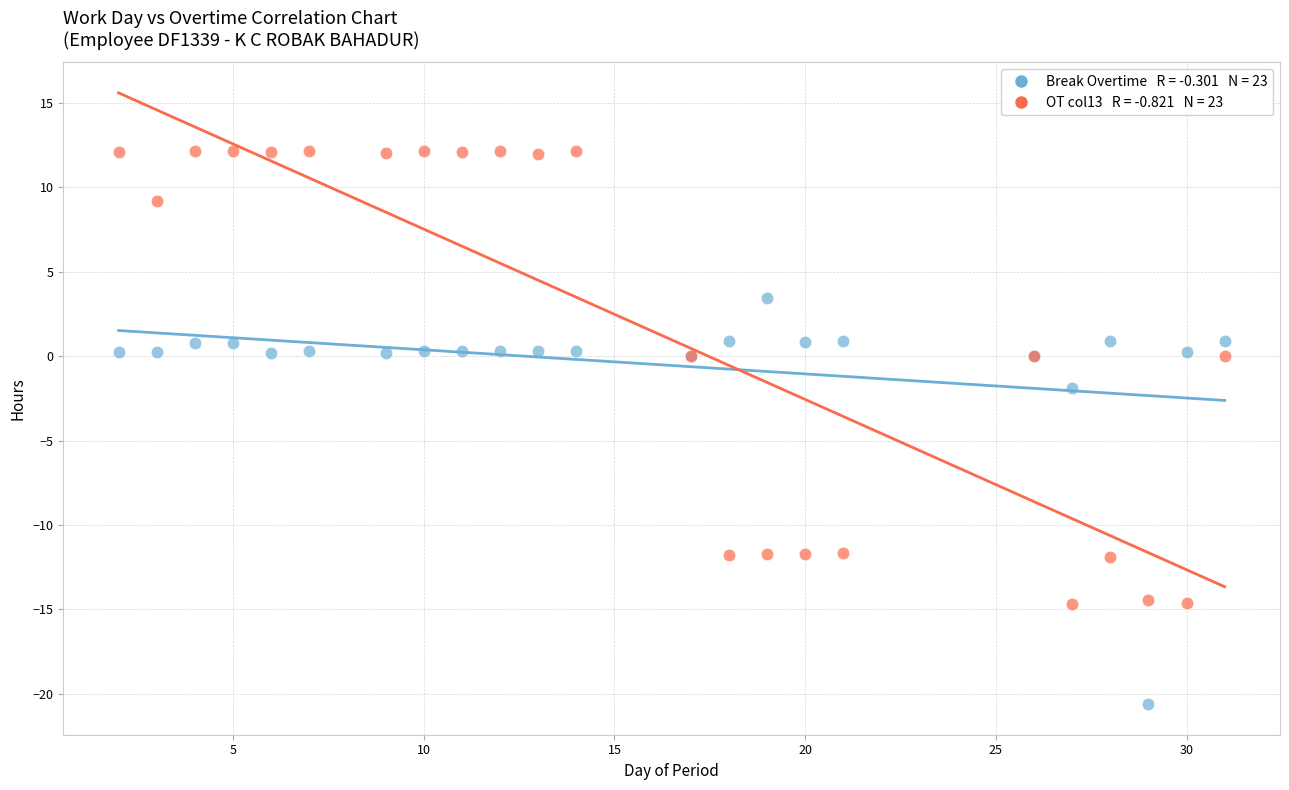

Across all series, what Y value is closest to -4?

-1.9